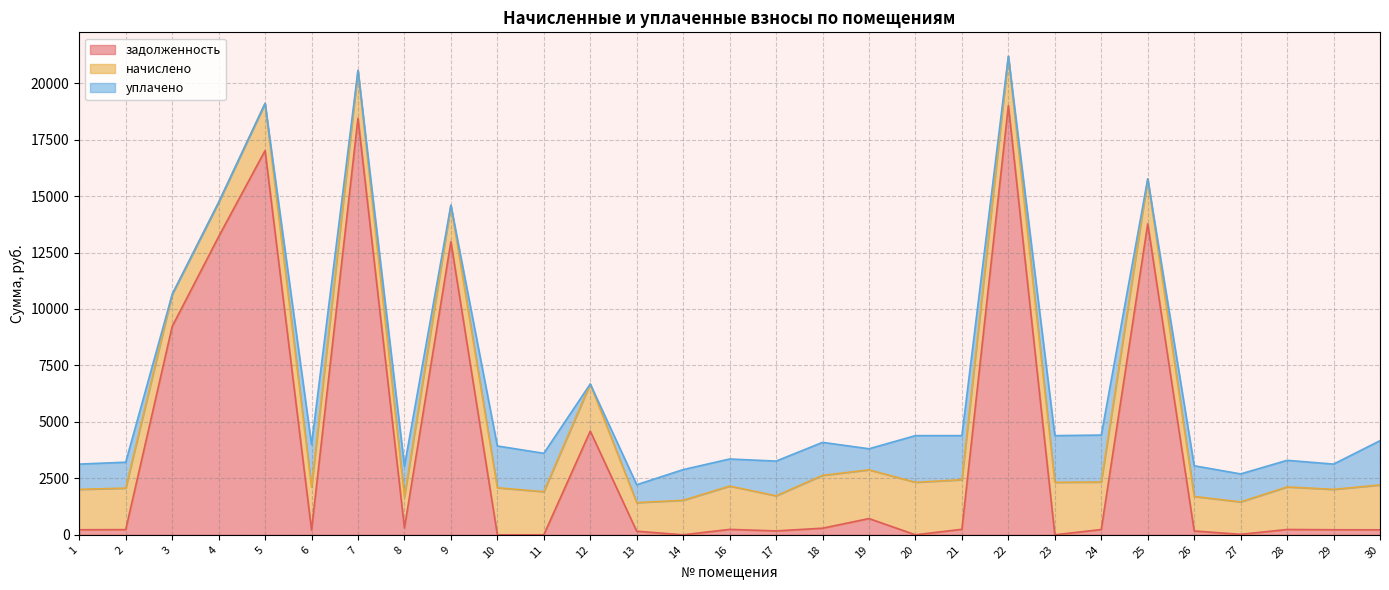

Does the chart display data point markers on the line(s)?

No